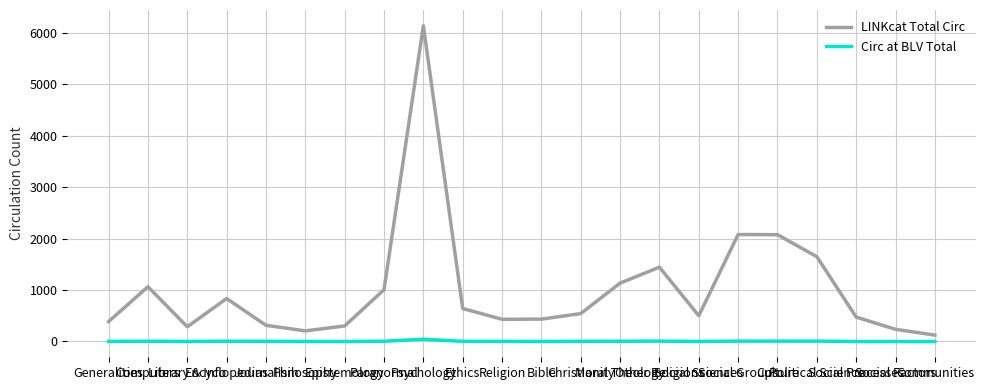

In LINKcat Total Circ, how many points are lower than both neighbors (excluding endpoints)?

4